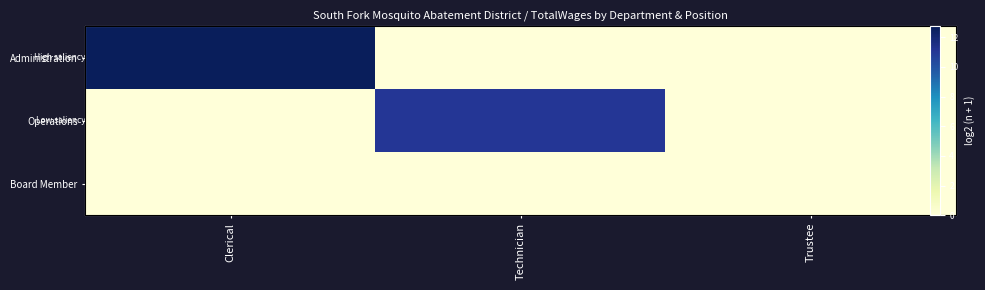

At which category is the sum across all series the highest?

Clerical